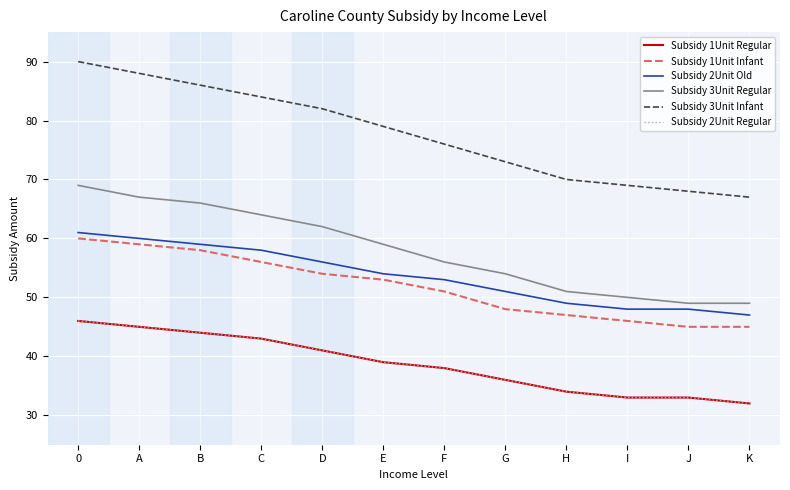

Does the chart display data point markers on the line(s)?

No